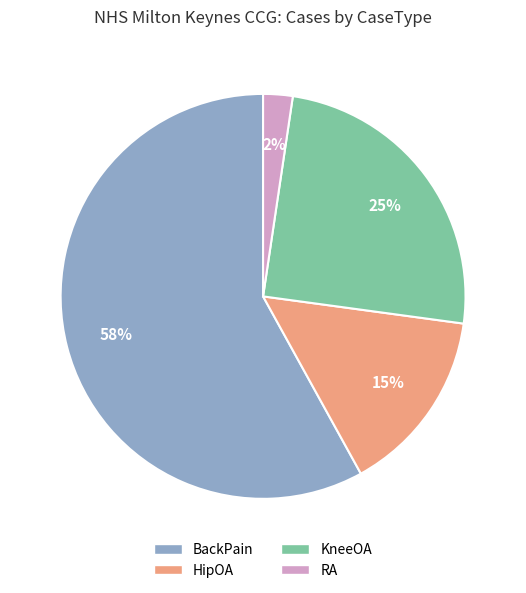

To the nearest percent, what percentage of the pie is RA?

2%